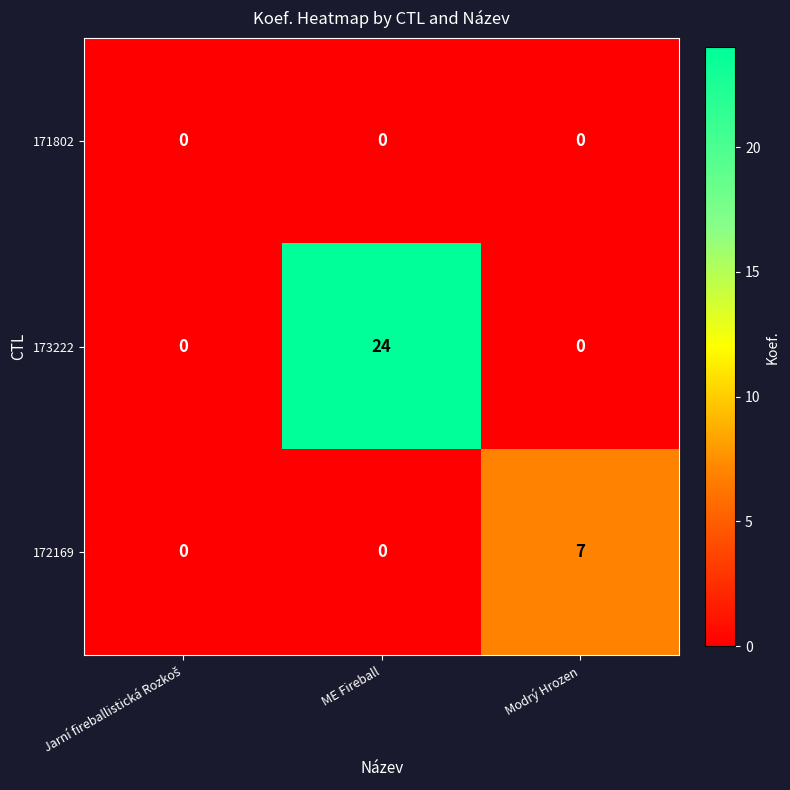

Which series has the widest spread of values?

173222